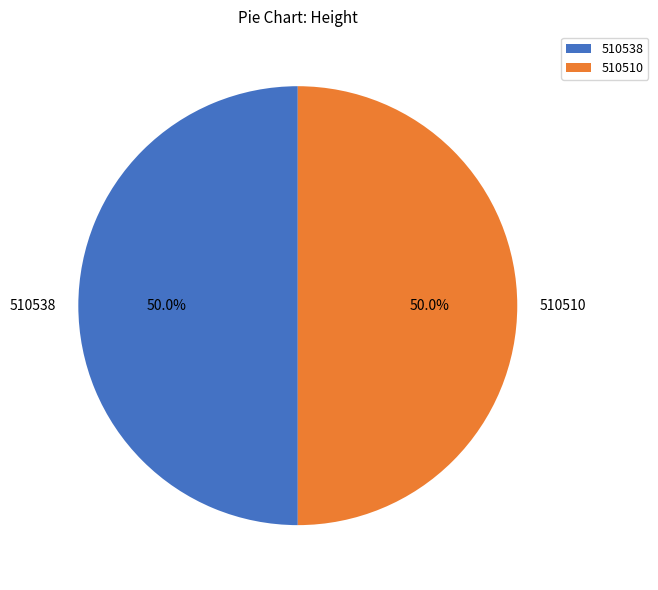

True or false: 510510 accounts for 57% of the total.

False